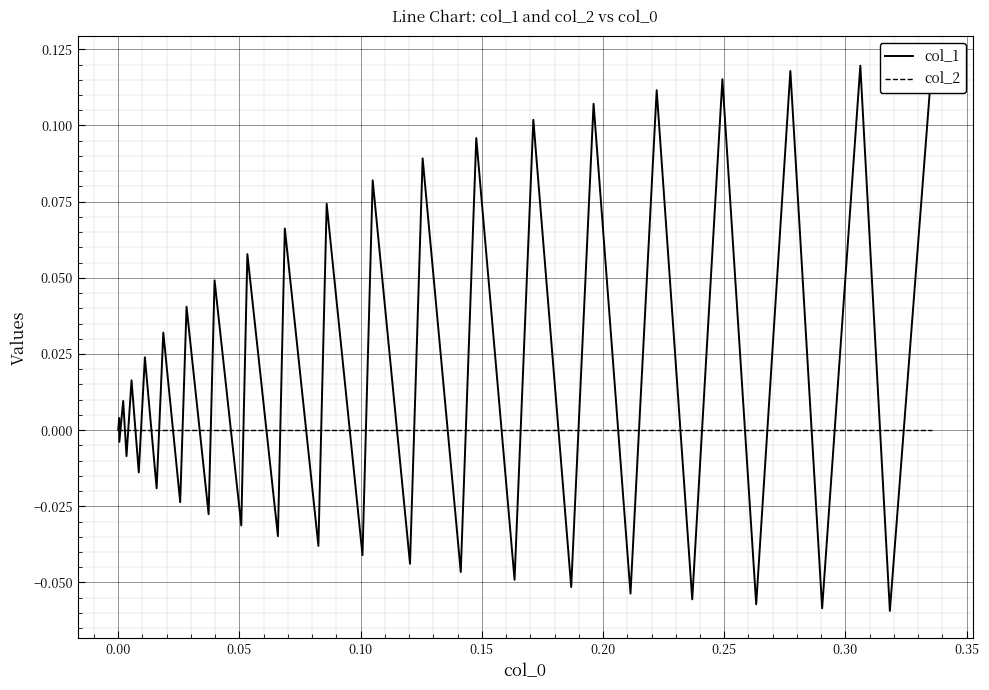

The col_1 series shows 0.0 at 0.40. True or false?

False